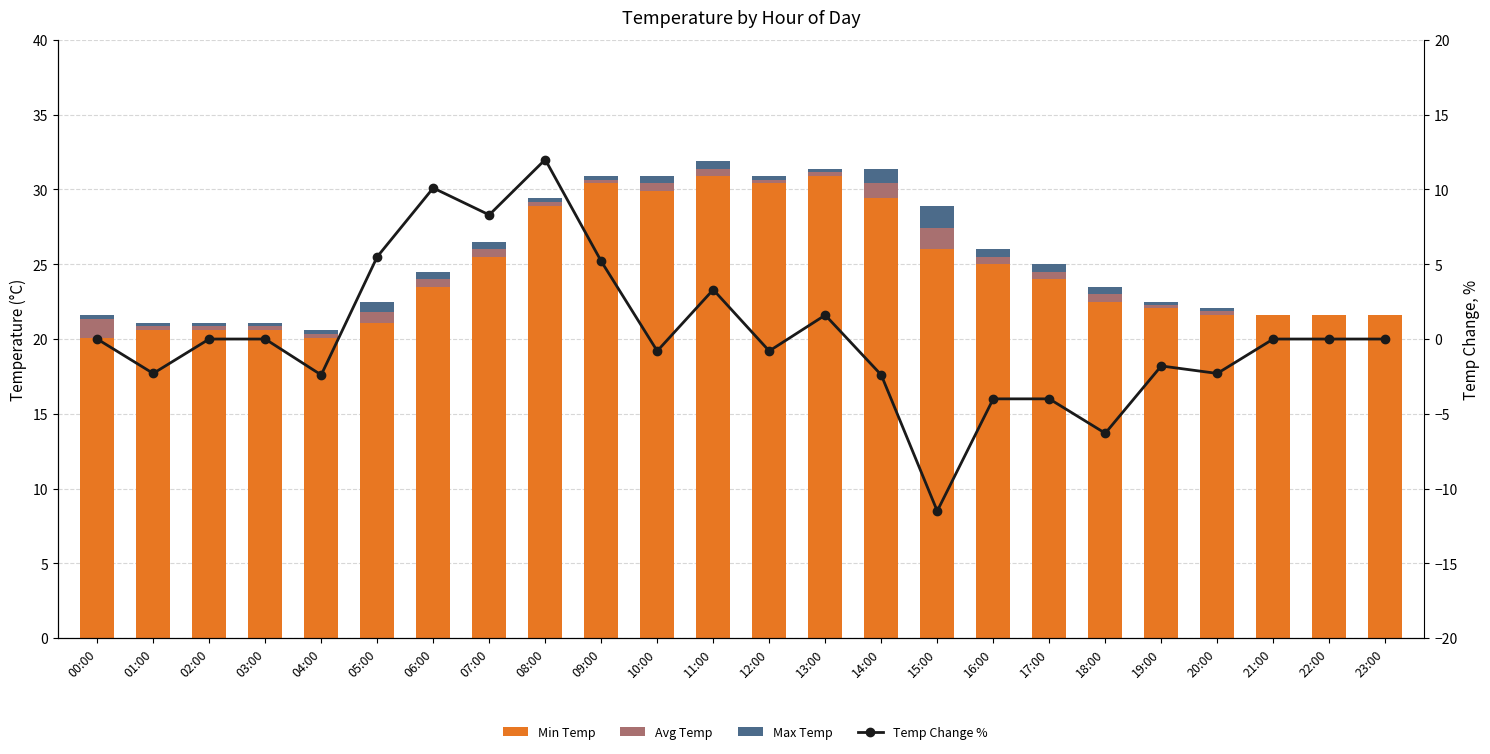

What is the label of the 13th bar from the left?

12:00